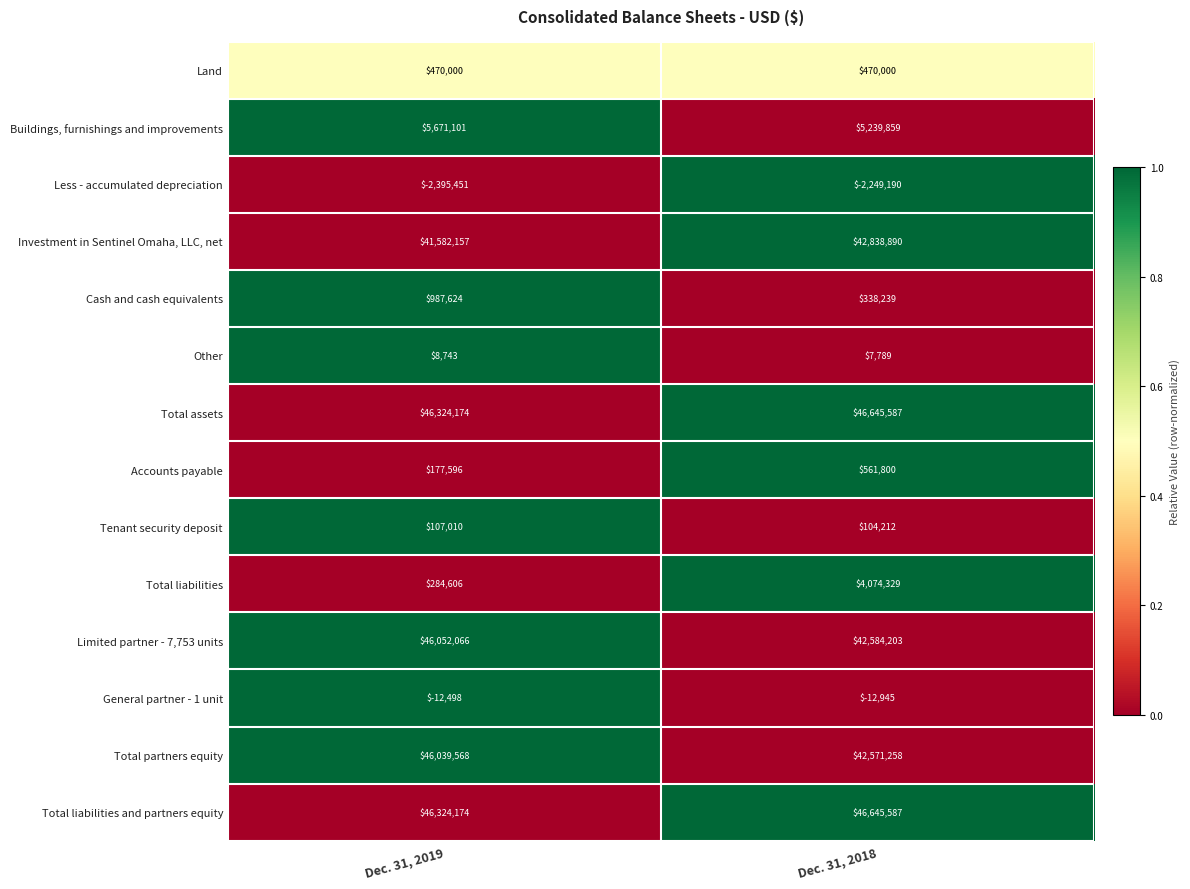

Rank the categories by Other value from highest to lowest.

Dec. 31, 2019, Dec. 31, 2018